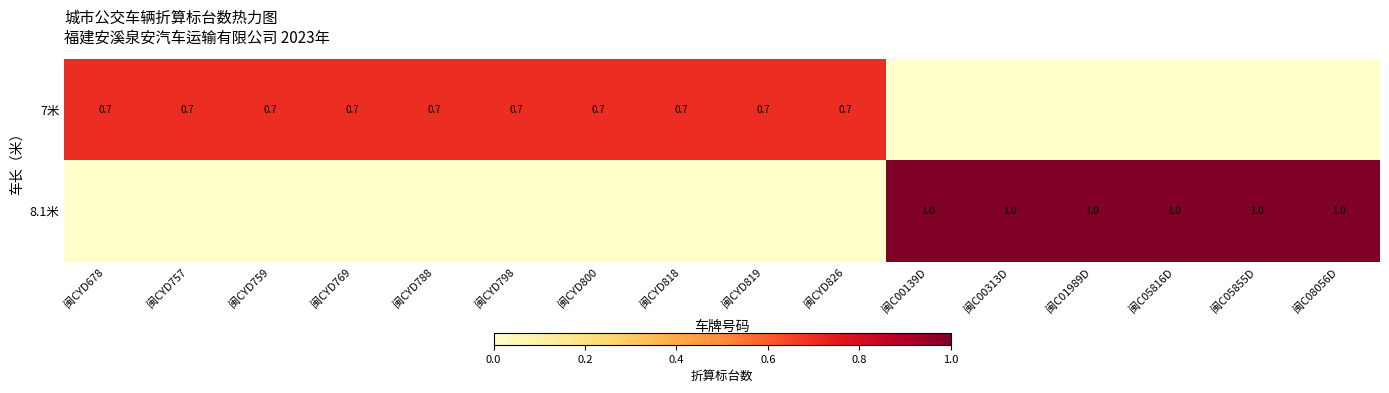

At which category does the chart reach its minimum across all series?

闽C00139D